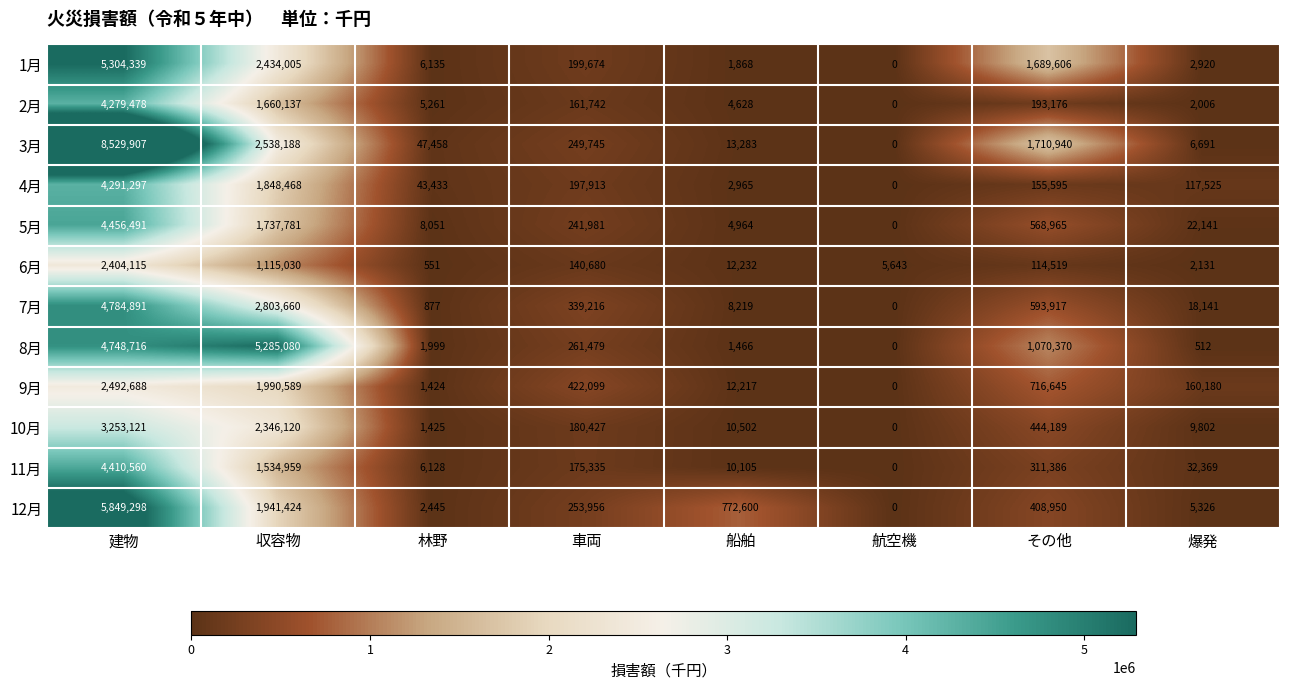

What is the difference between the 4月 values at 爆発 and 車両?

80388